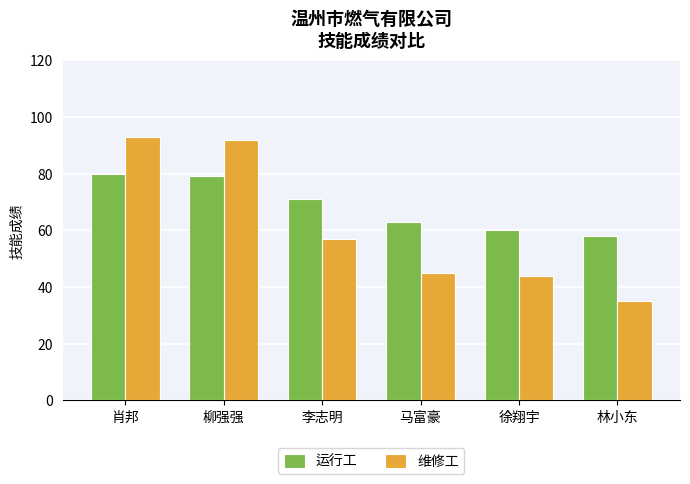

What is the sum of all 运行工 values?

411